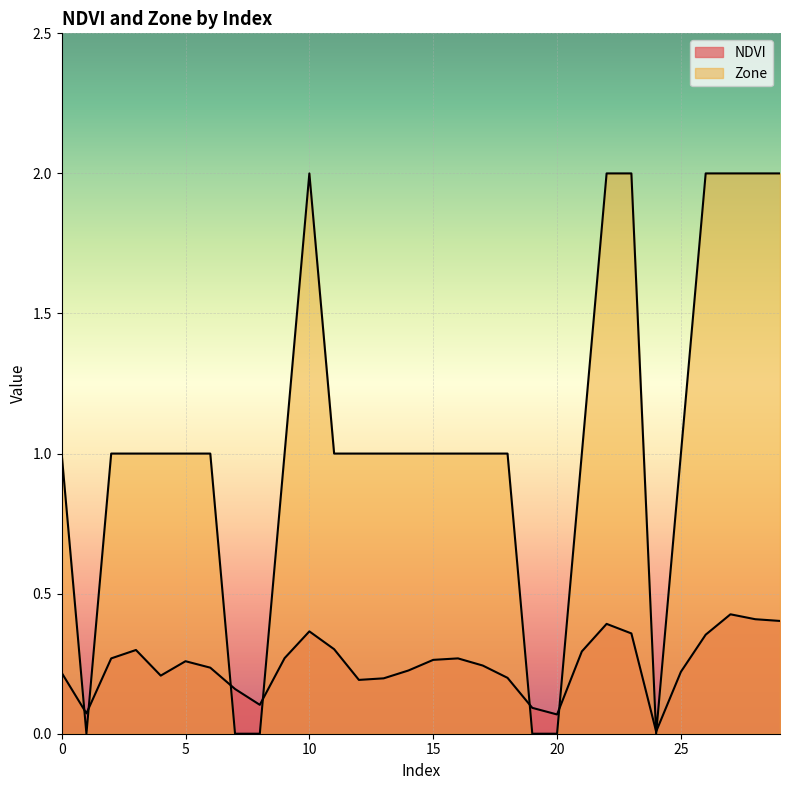

What is the difference between the Zone values at 4 and 26?

1.0